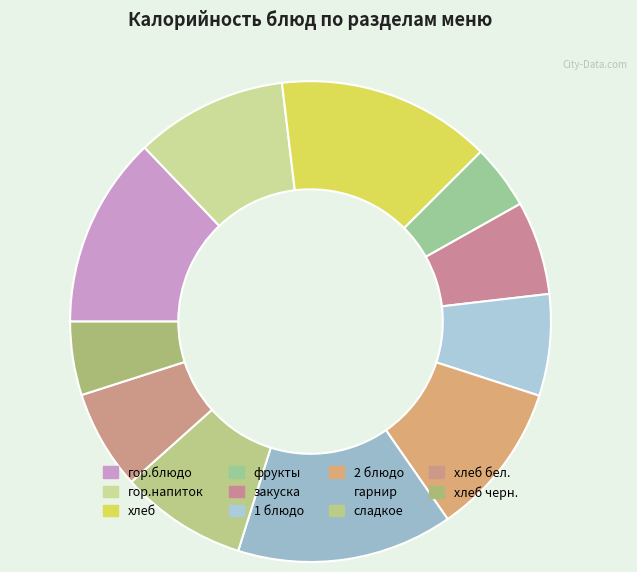

Count the number of slices in the pie.

11